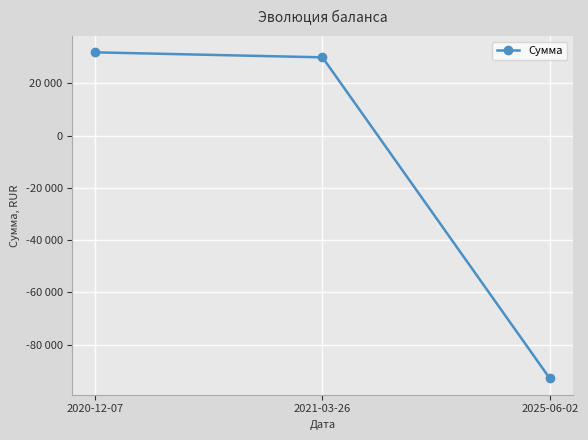

Is this an area chart (filled region under the line)?

No